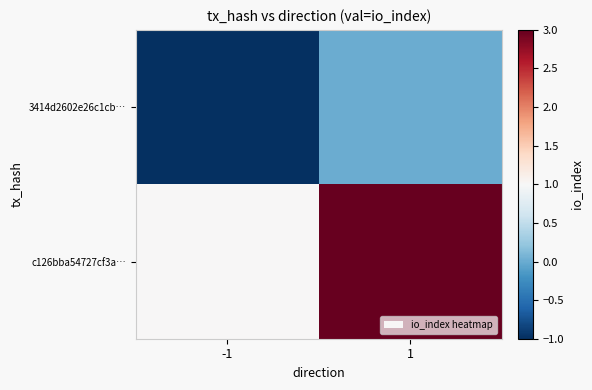

How many series are shown in this chart?

2